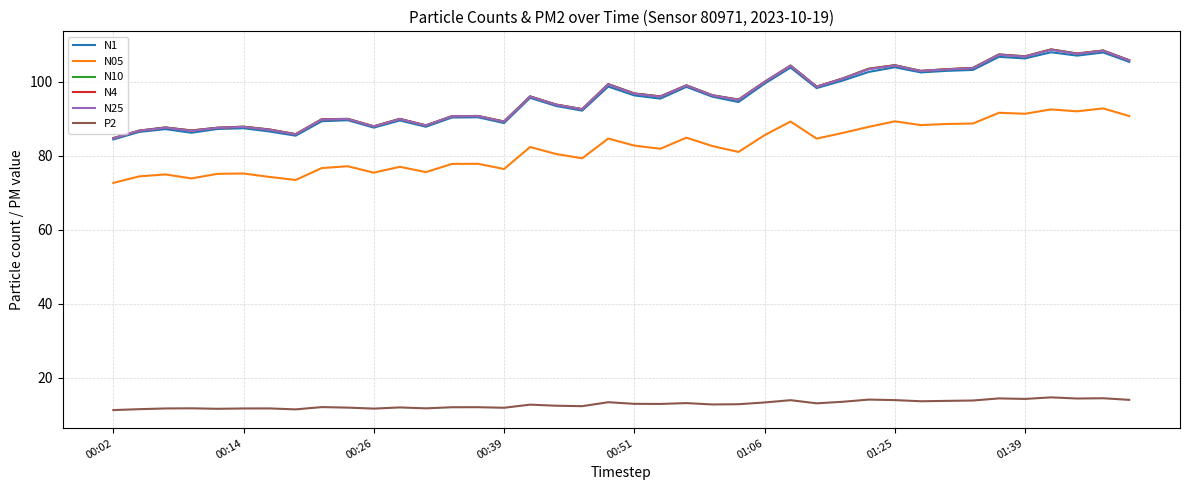

True or false: N10 and N05 cross at least once.

False